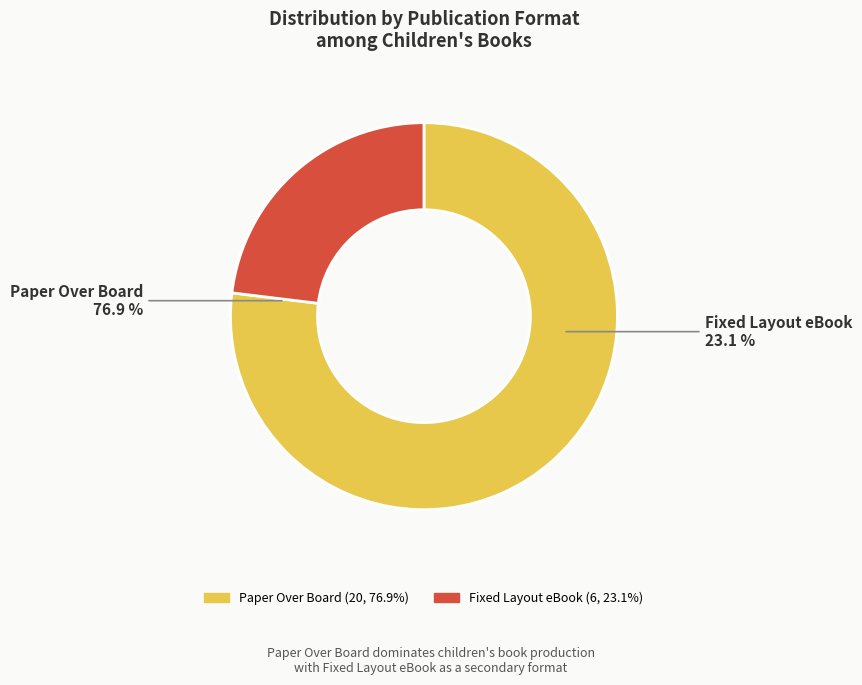

Which slice is the smallest?

Fixed Layout eBook